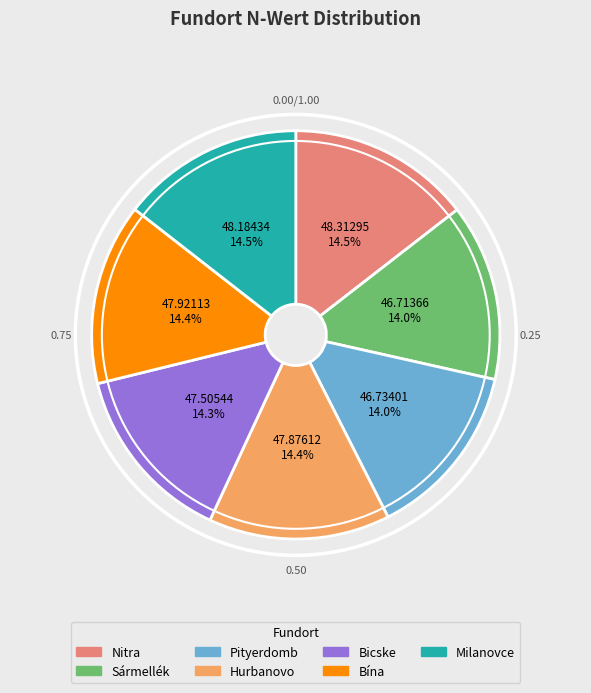

What percentage is NOT represented by Sármellék?

86.0%